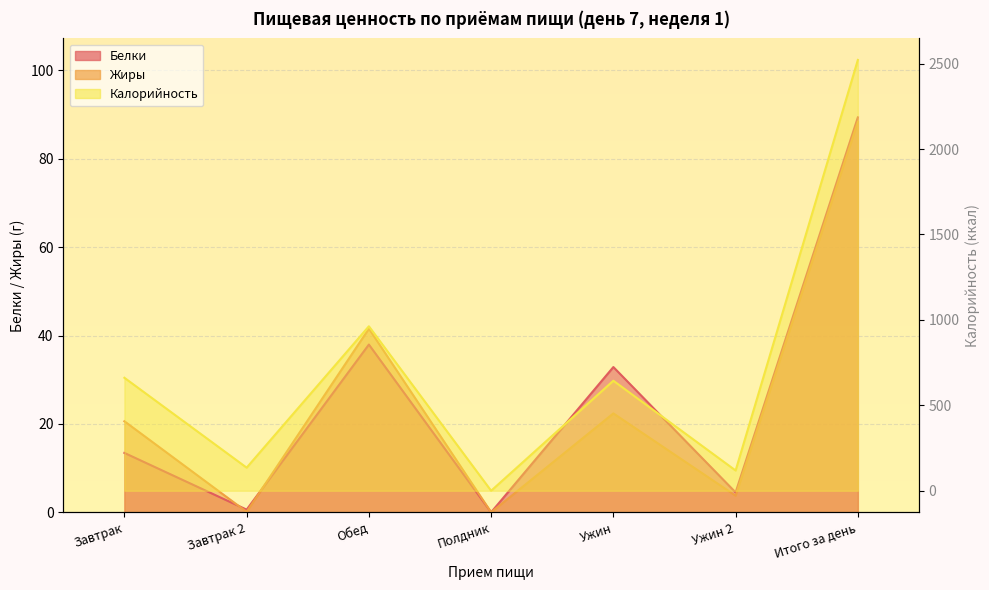

Reading right to left, list all the values displayed in this chart.

Белки: Итого за день=89.4	Ужин 2=4.5	Ужин=32.9	Полдник=0.0	Обед=38.0	Завтрак 2=0.6	Завтрак=13.4
Жиры: Итого за день=88.4	Ужин 2=3.8	Ужин=22.4	Полдник=0.0	Обед=41.5	Завтрак 2=0.1	Завтрак=20.6
Калорийность: Итого за день=2521.2	Ужин 2=118.5	Ужин=643.9	Полдник=0.0	Обед=962.5	Завтрак 2=135.2	Завтрак=661.1